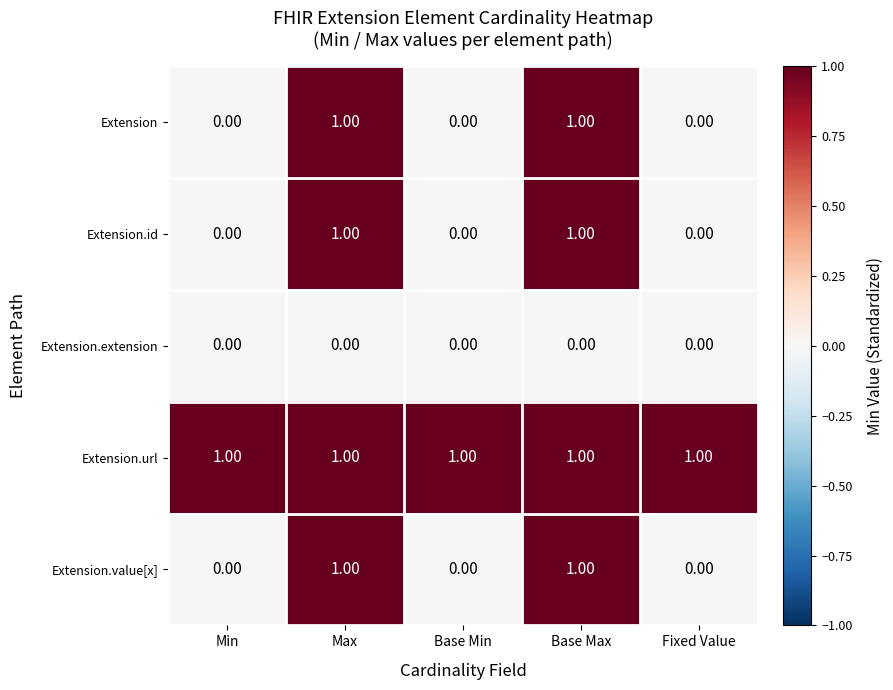

Which series has the largest total across all categories?

Extension.url